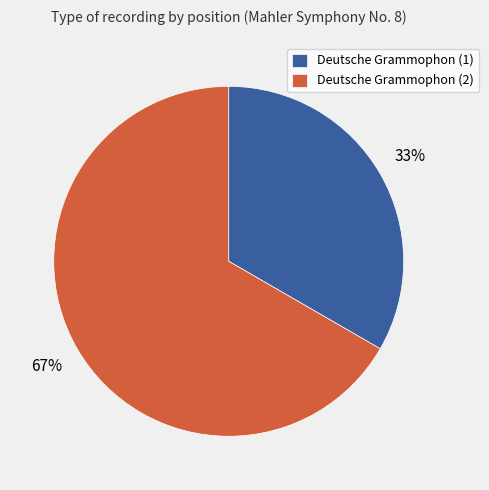

Which slice is the smallest?

Deutsche Grammophon (1)